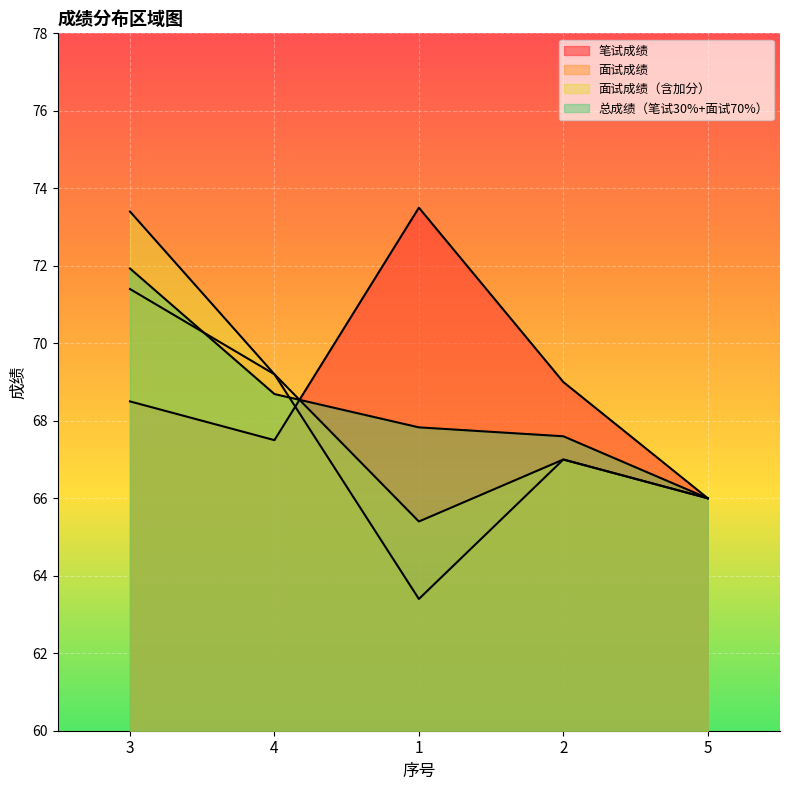

Reading right to left, transcribe all the data shown in this chart.

笔试成绩: 66.0	69.0	73.5	67.5	68.5
面试成绩: 66.0	67.0	63.4	69.2	71.4
面试成绩（含加分）: 66.0	67.0	65.4	69.2	73.4
总成绩（笔试30%+面试70%）: 66.0	67.6	67.8	68.7	71.9